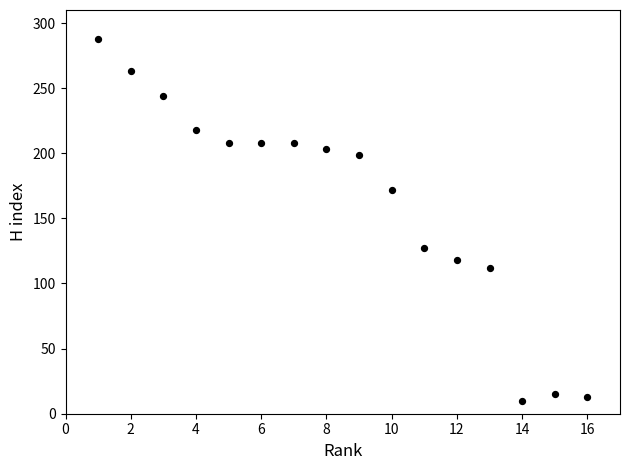

What is the range of X values (max minus min)?

15